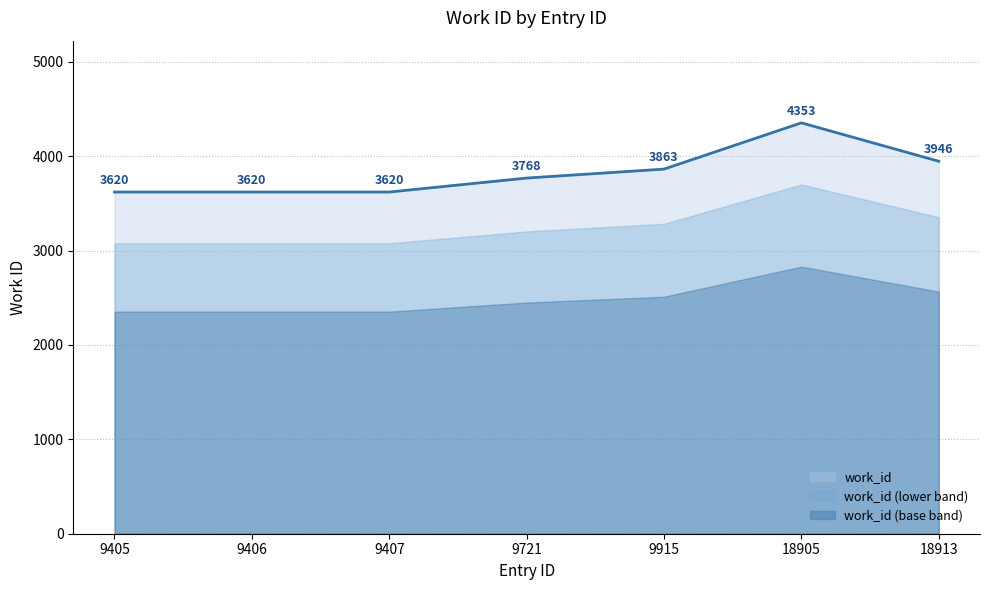

Rank the categories by value from lowest to highest.

9405, 9406, 9407, 9721, 9915, 18913, 18905